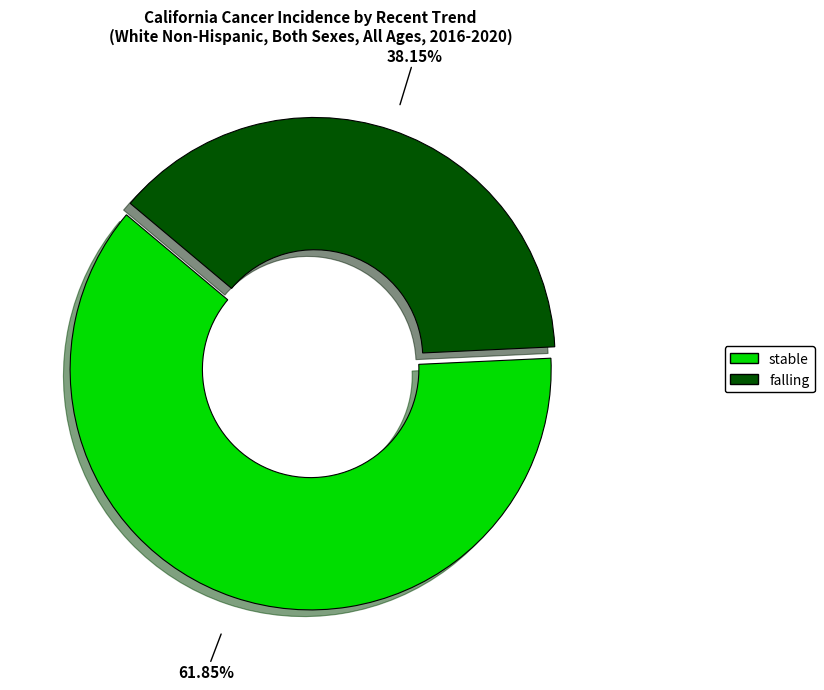

Approximately how many times larger is the value at stable compared to falling?

1.6